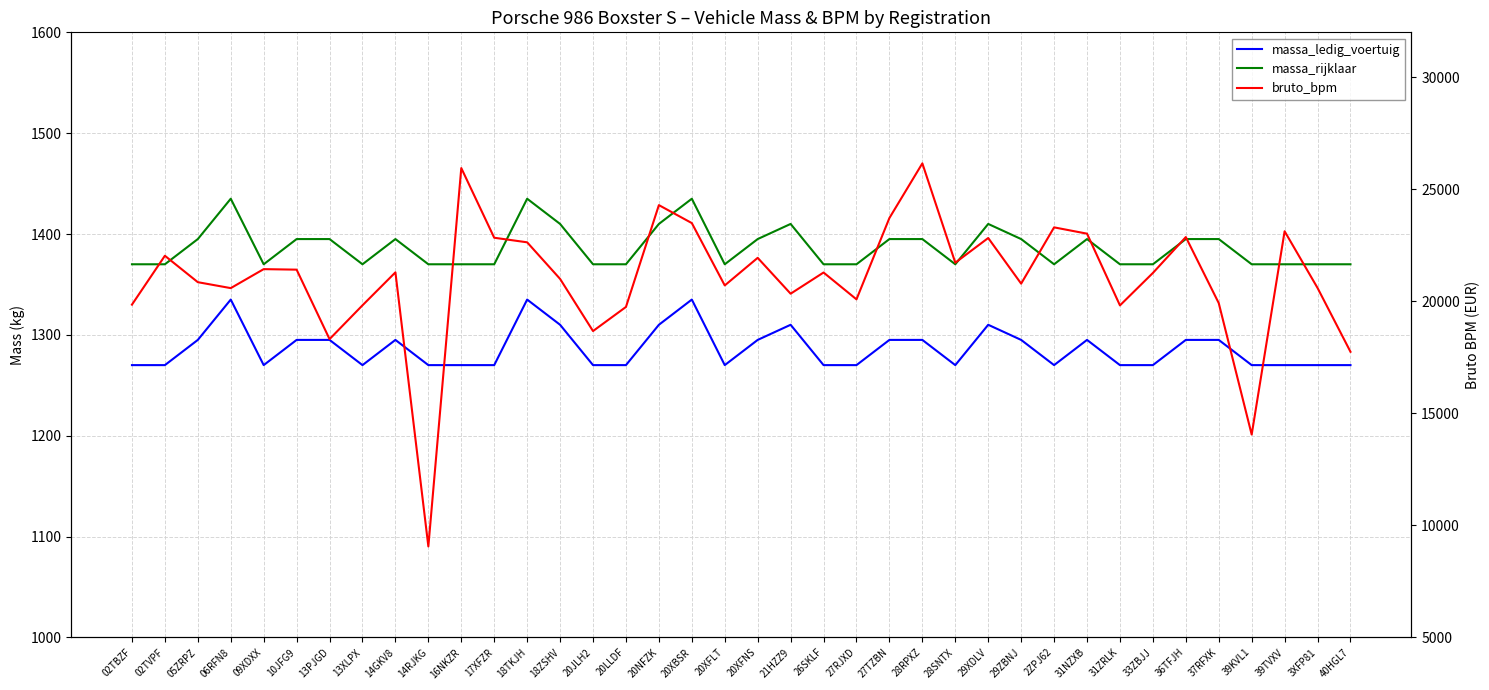

What is the difference between the maximum and minimum values in the bruto_bpm series?

17094